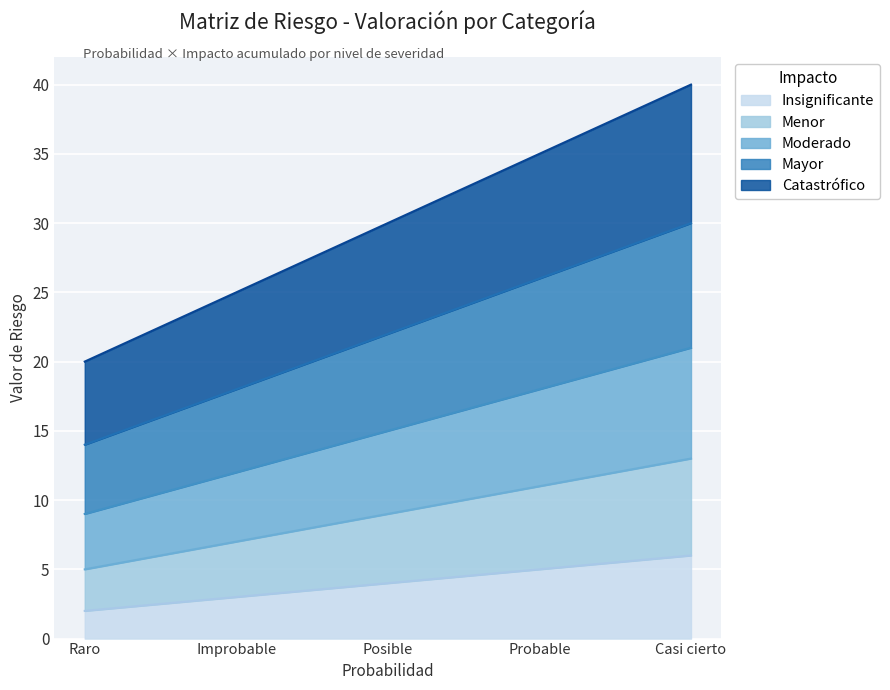

What is the smallest value displayed?

2